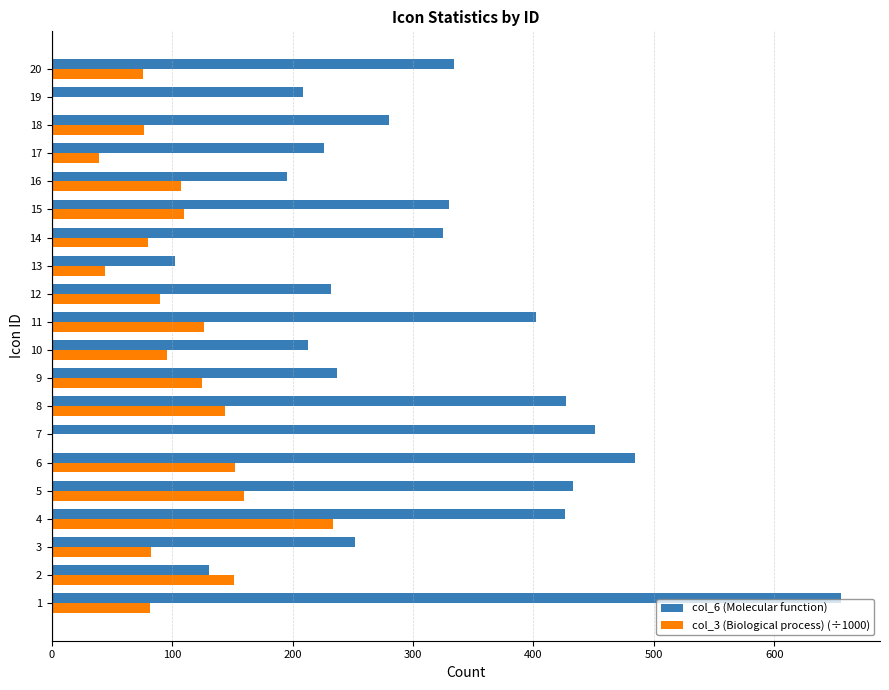

Which series has the largest total across all categories?

col_6 (Molecular function)